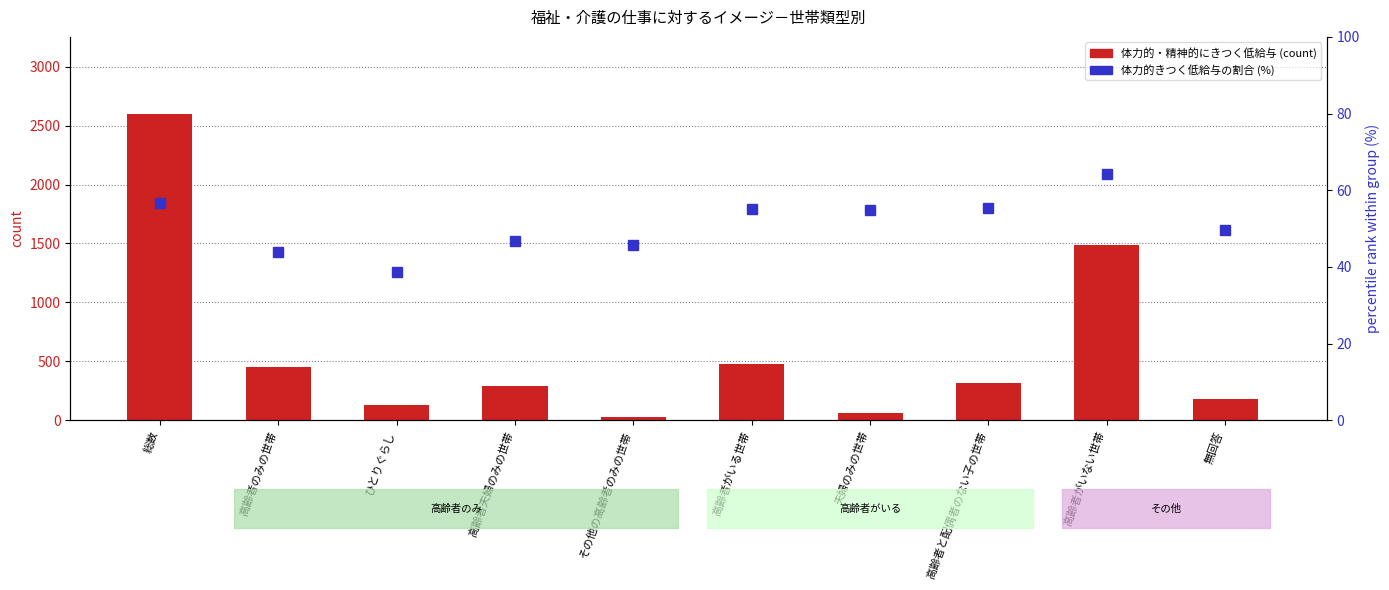

How many values in the percentile rank (体力的きつく低給与, %) series exceed 54?

5